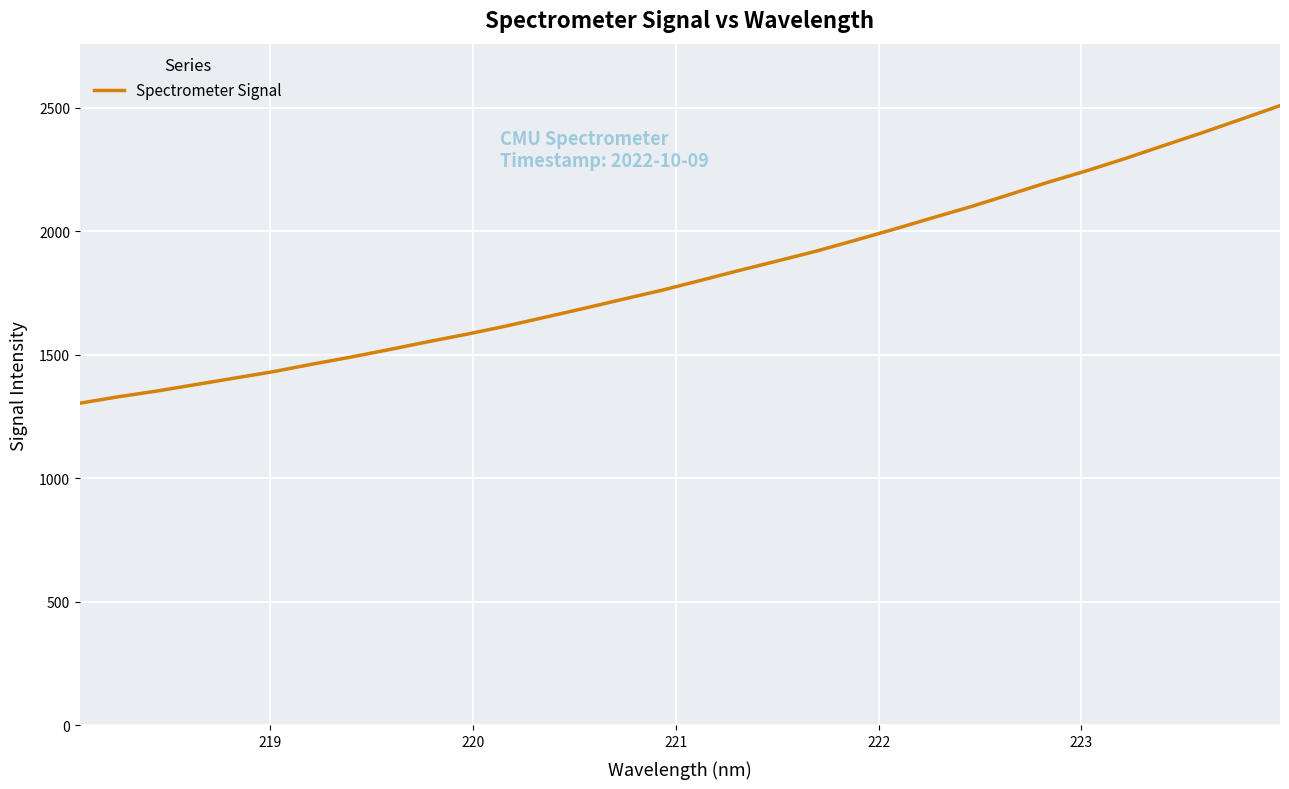

What is the minimum value shown in the chart?

1303.9